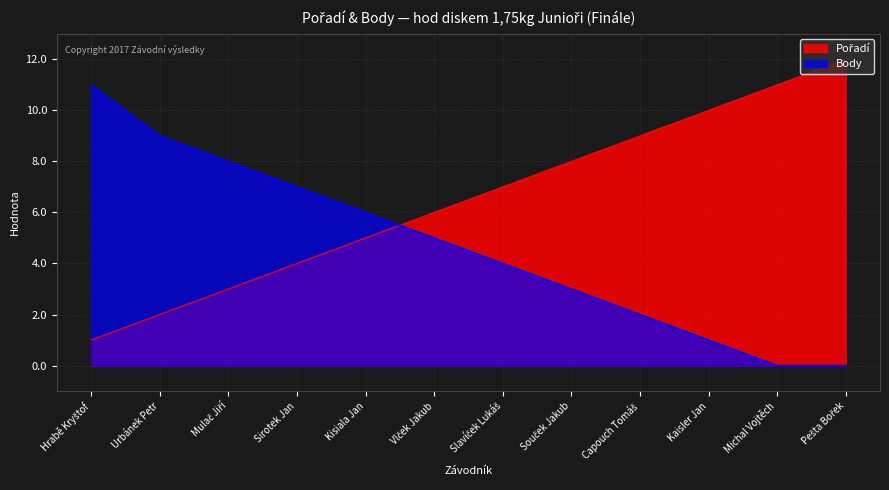

Rank the series at Slavíček Lukáš from highest to lowest value.

Pořadí, Body